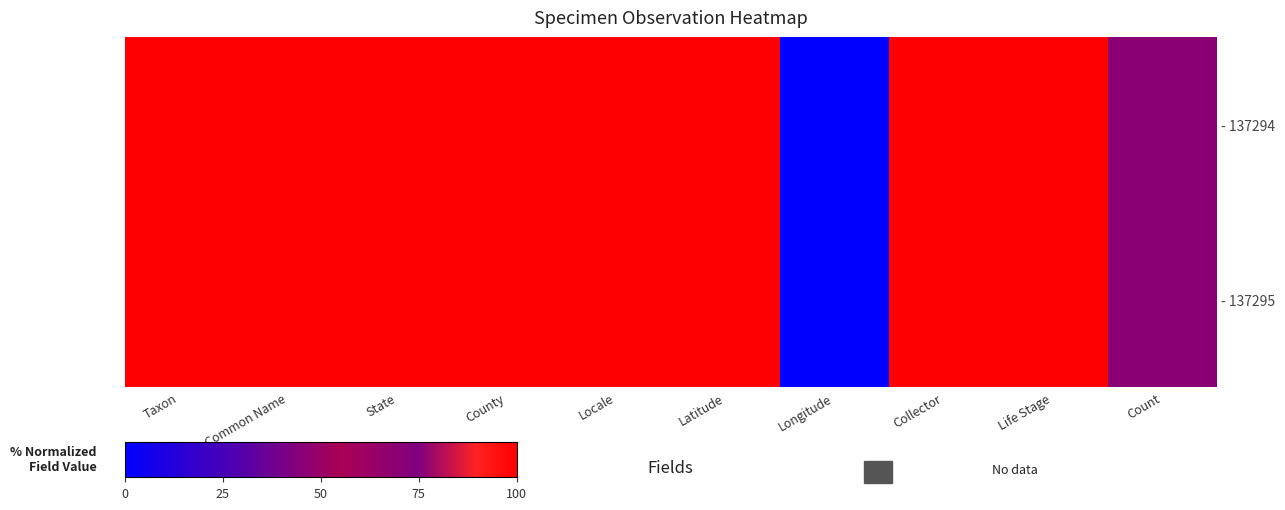

Which label corresponds to the largest value in the chart?

Taxon